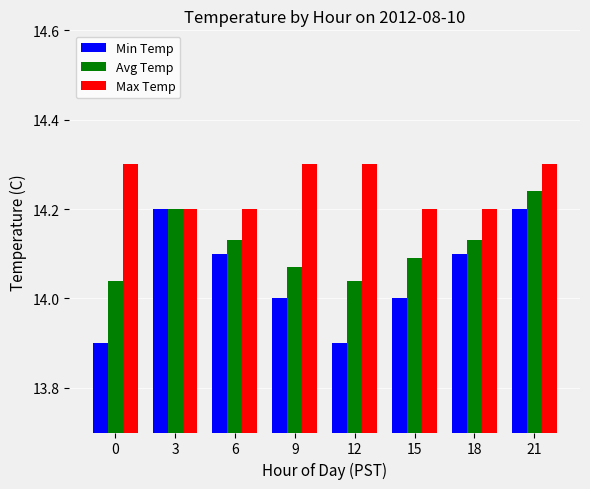

What is the smallest value displayed?

13.9